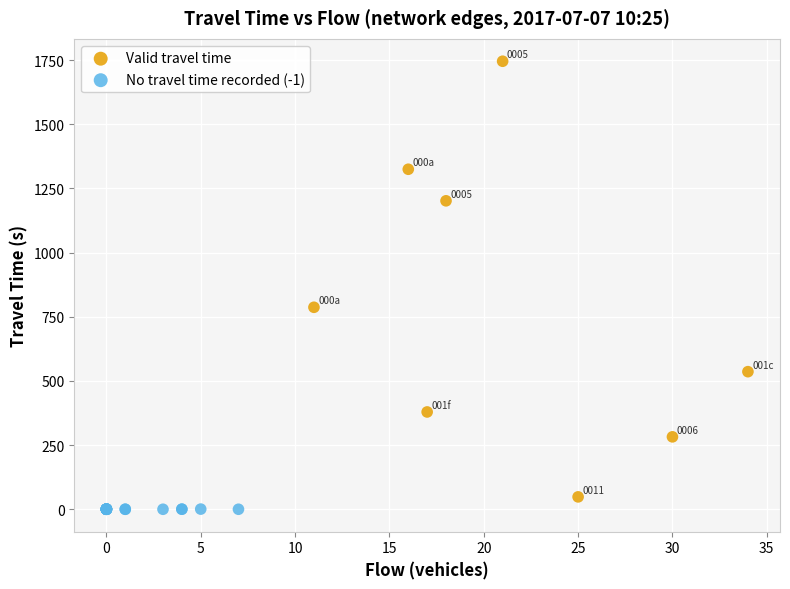

What are all the series names shown in the legend?

Valid travel time, No travel time recorded (-1)